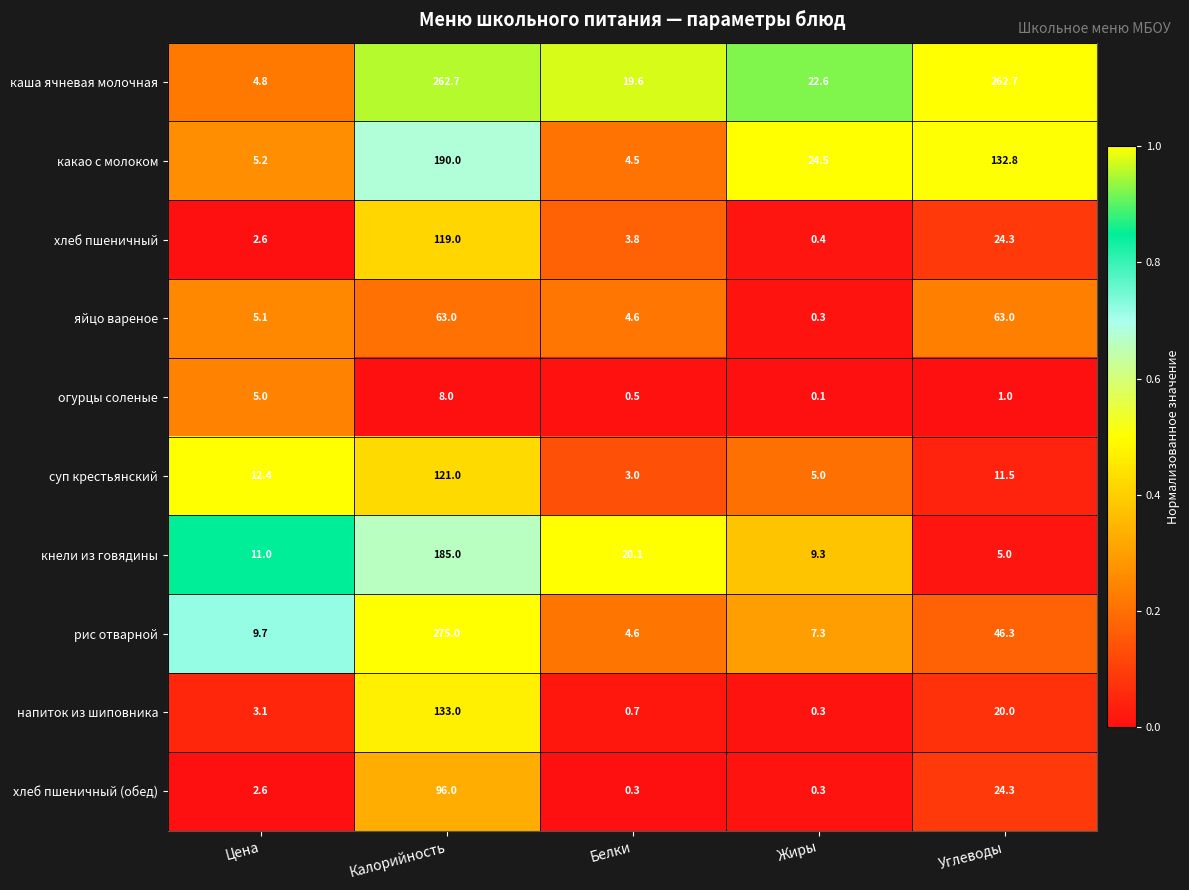

What is the difference between the highest and lowest values at Углеводы?

261.7